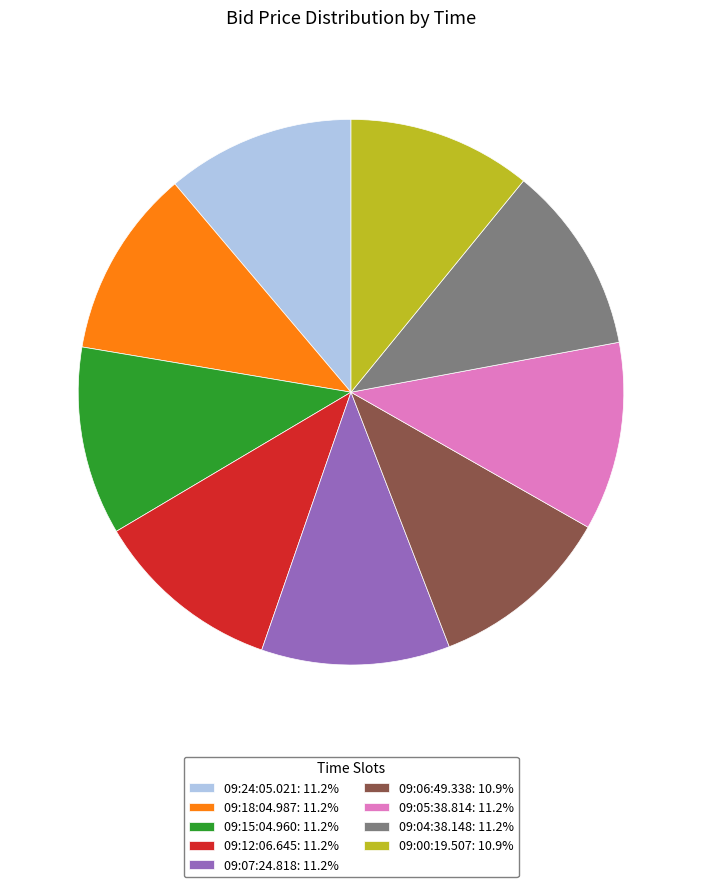

Does 09:04:38.148: 11.2% represent more than half of the total?

No